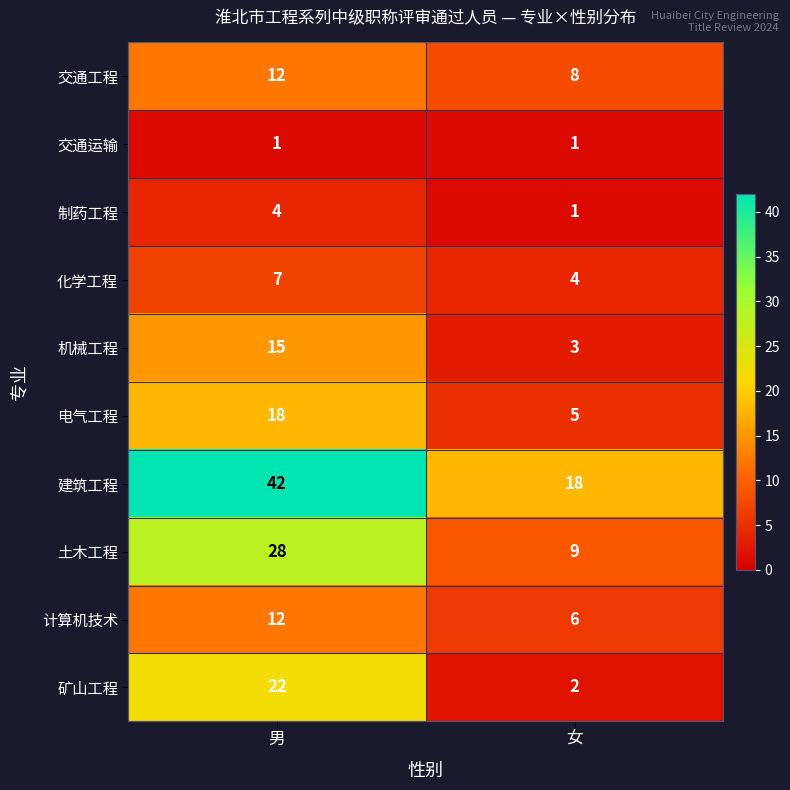

Reading left to right, transcribe all the data shown in this chart.

交通工程: 男=12	女=8
交通运输: 男=1	女=1
制药工程: 男=4	女=1
化学工程: 男=7	女=4
机械工程: 男=15	女=3
电气工程: 男=18	女=5
建筑工程: 男=42	女=18
土木工程: 男=28	女=9
计算机技术: 男=12	女=6
矿山工程: 男=22	女=2